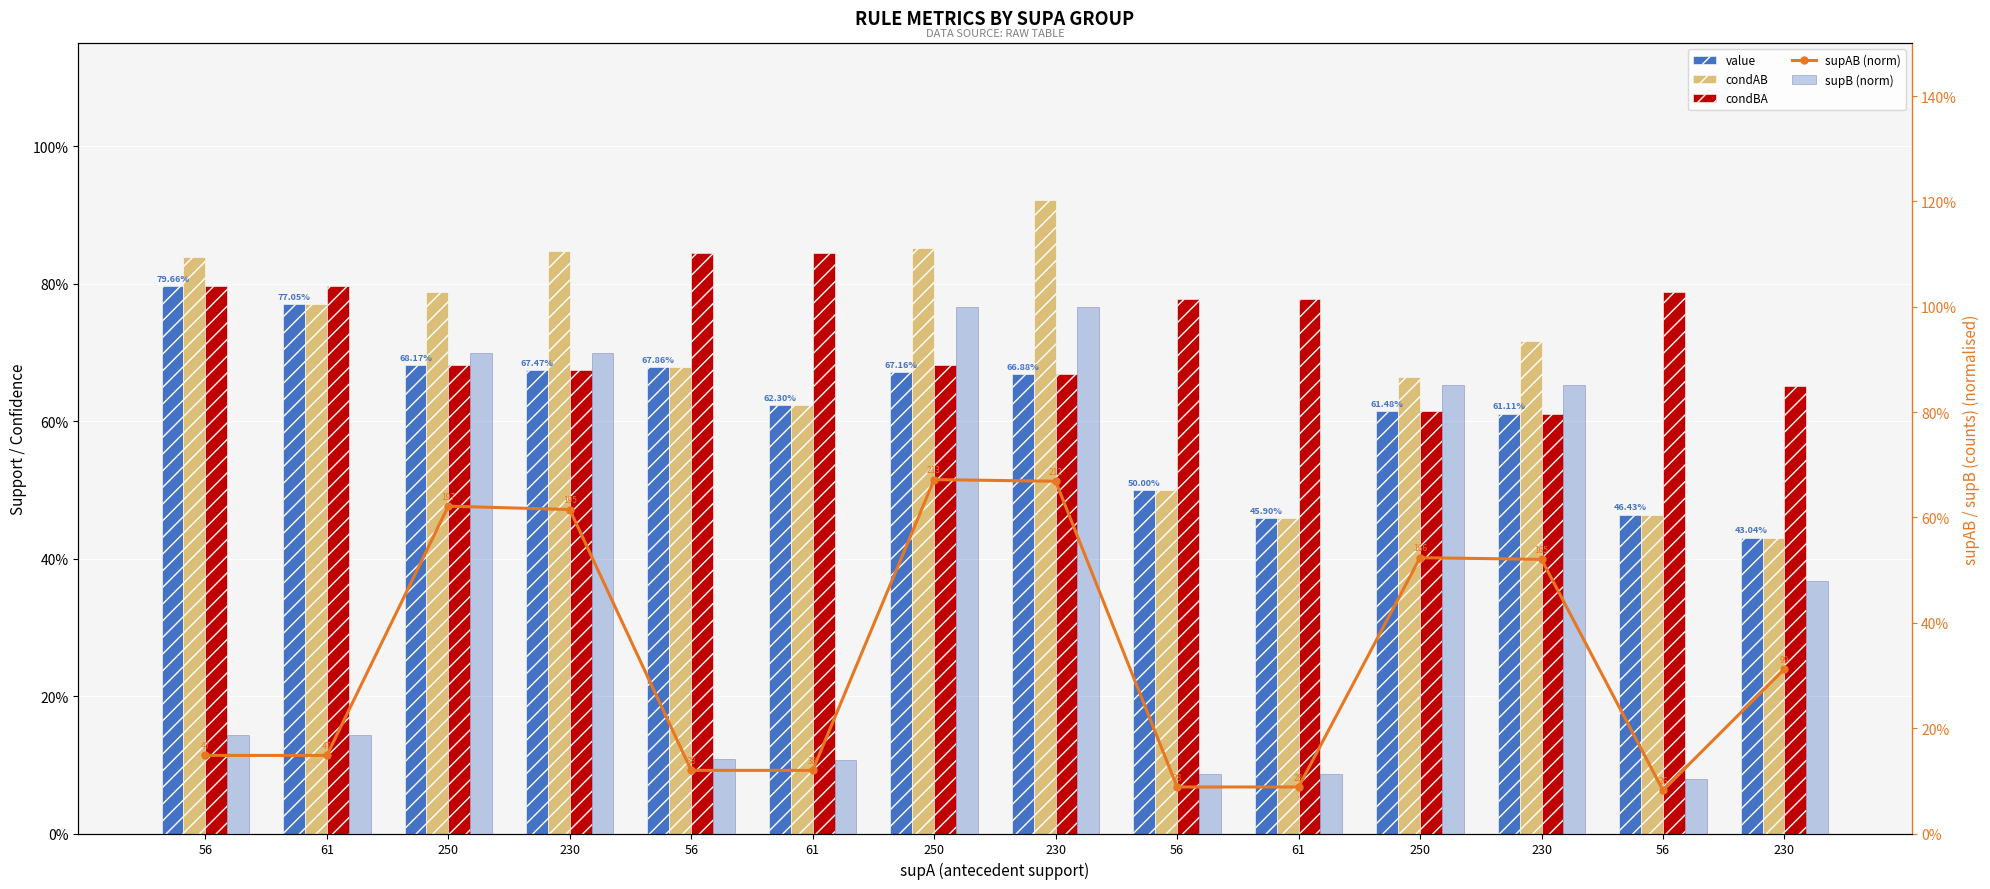

Which series has the largest total across all categories?

condBA